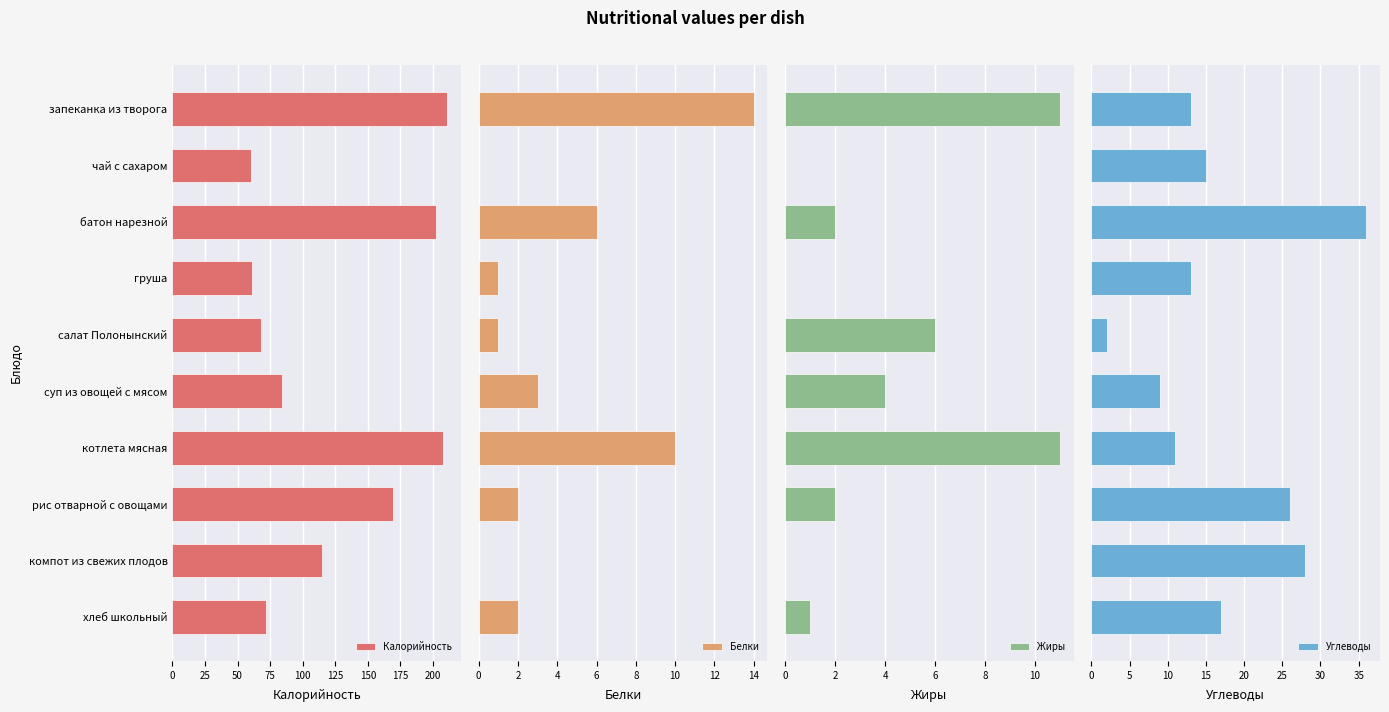

Which series has the largest total across all categories?

Калорийность